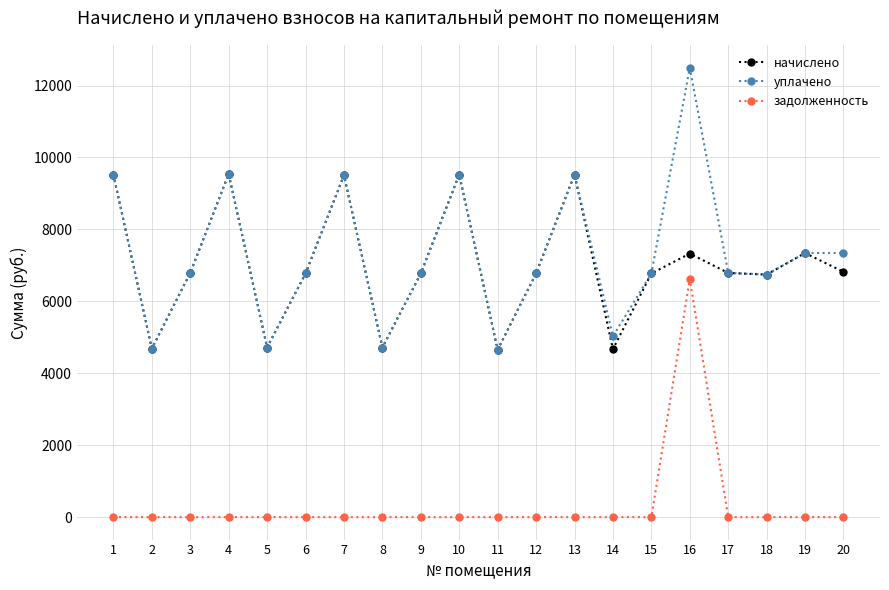

What are all the series names shown in the legend?

начислено, уплачено, задолженность